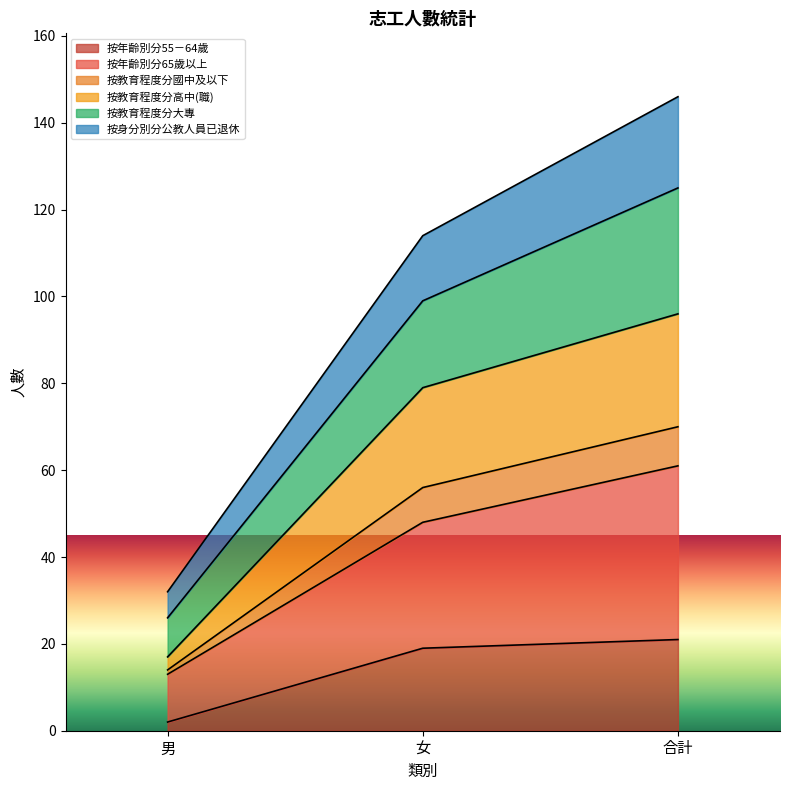

Which series has the largest total across all categories?

按年齡別分65歲以上